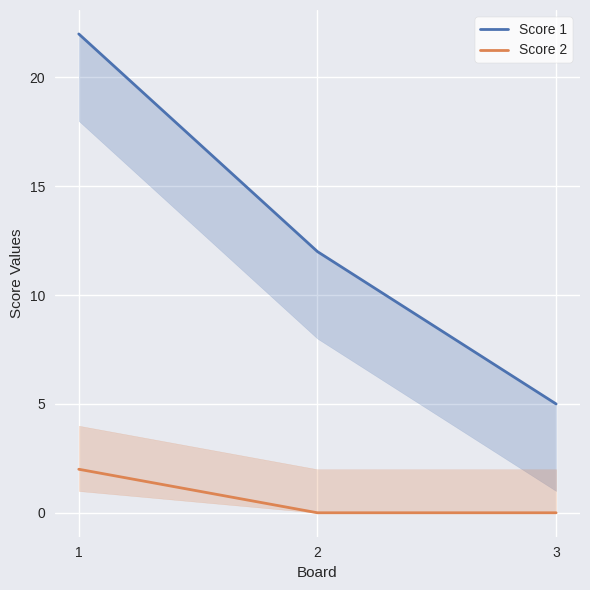

Which category has the lowest value in the Score 1 series?

3